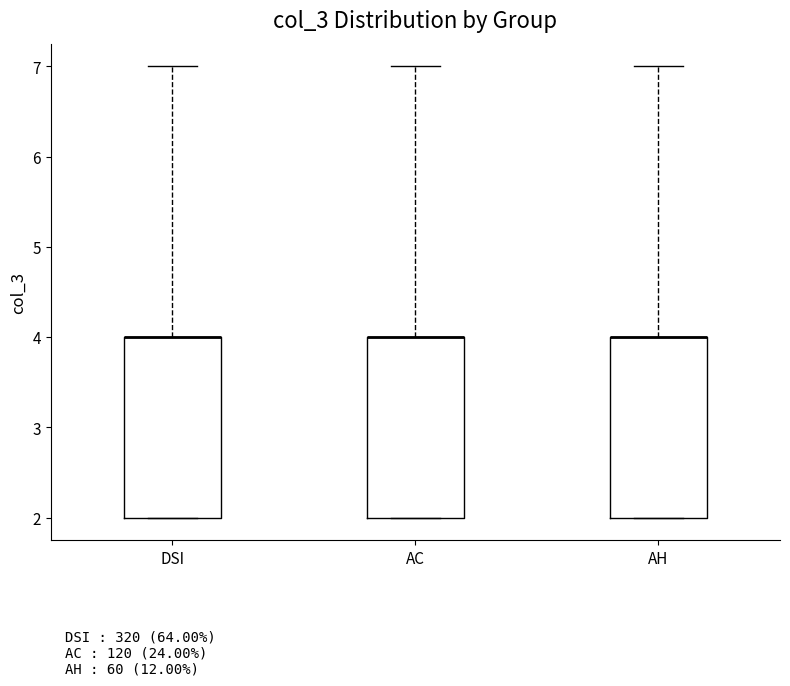

Where does the upper whisker of the box for AC end on the y-axis? The values are not printed on the chart, so give them approximately, as read against the axis.

7